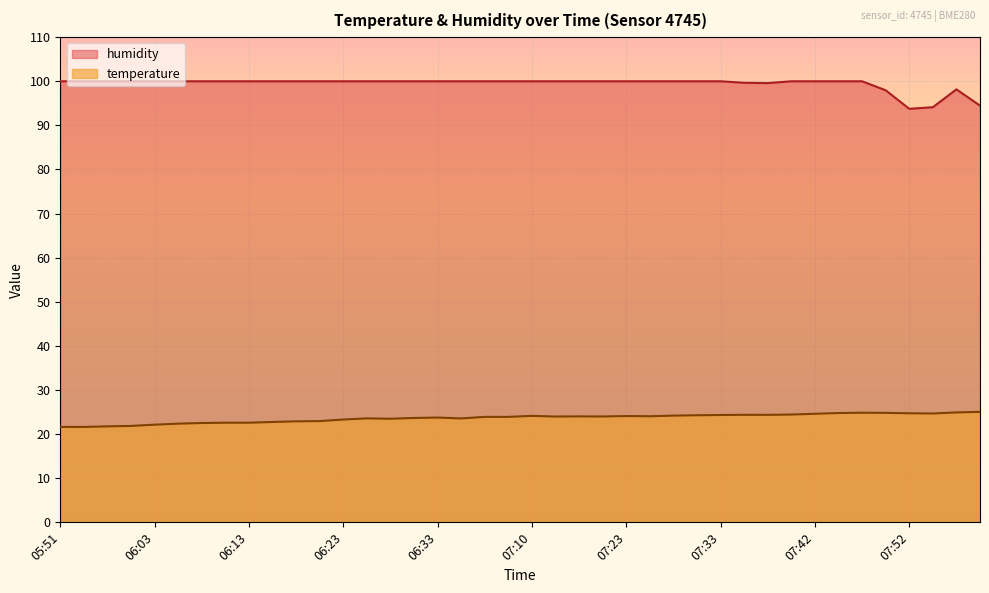

How many lines are shown in the chart?

2